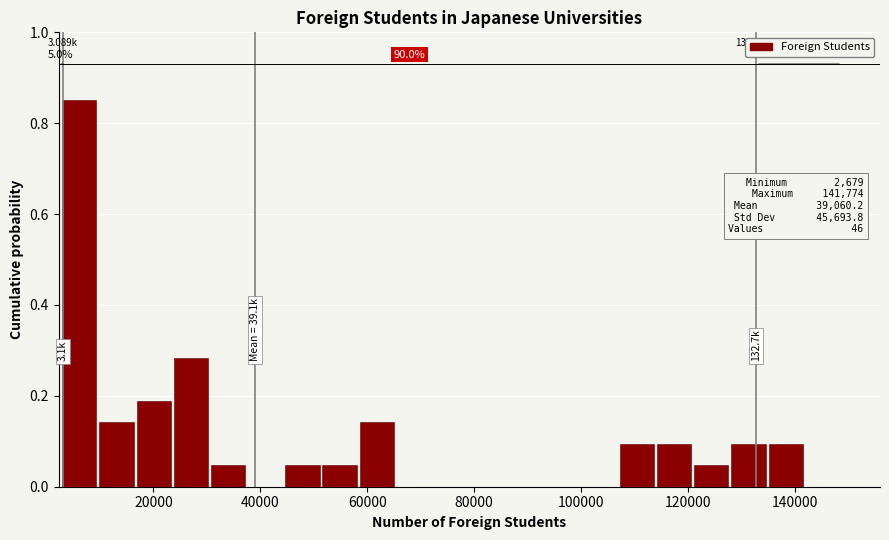

Read against the x-axis, roughly where is the centre of the tallest bar?

6000